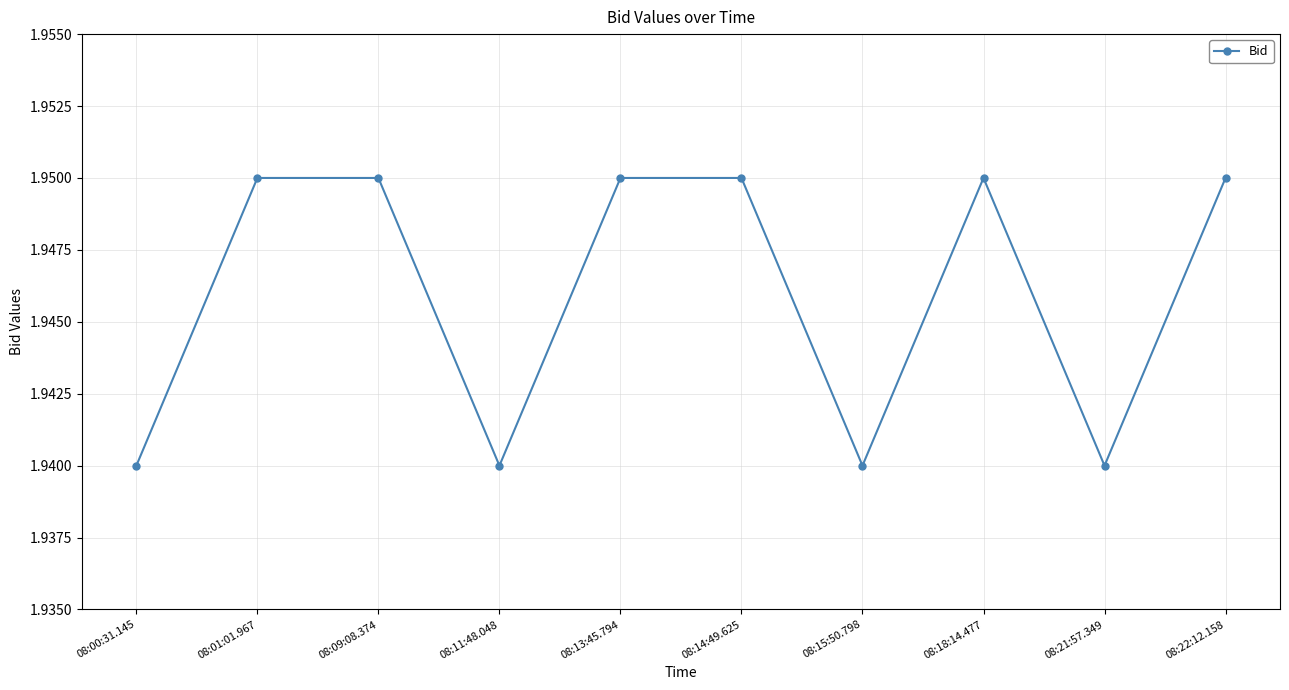

How many values are between 1 and 2?

10